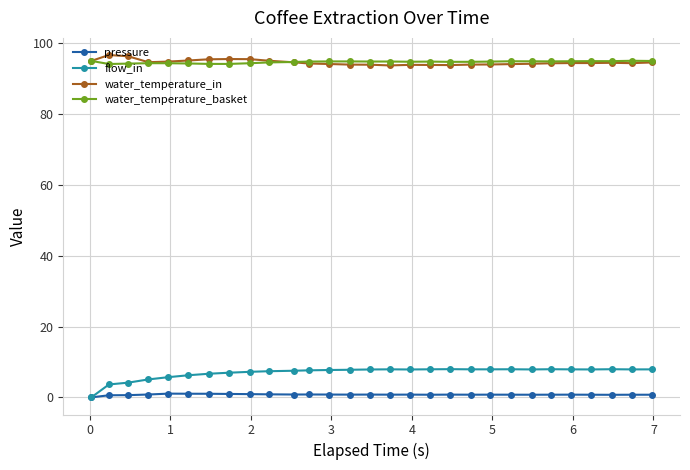

What are all the series names shown in the legend?

pressure, flow_in, water_temperature_in, water_temperature_basket